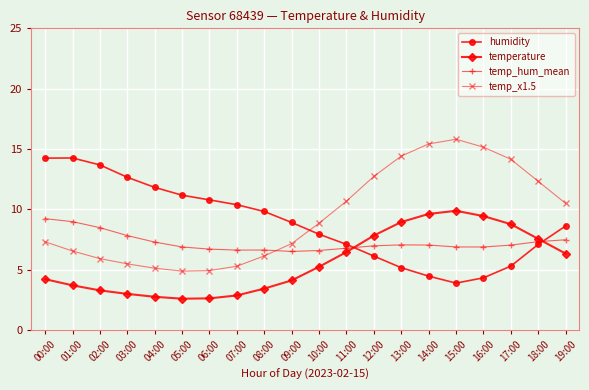

How many interior local valleys does the temp_x1.5 series have?

1